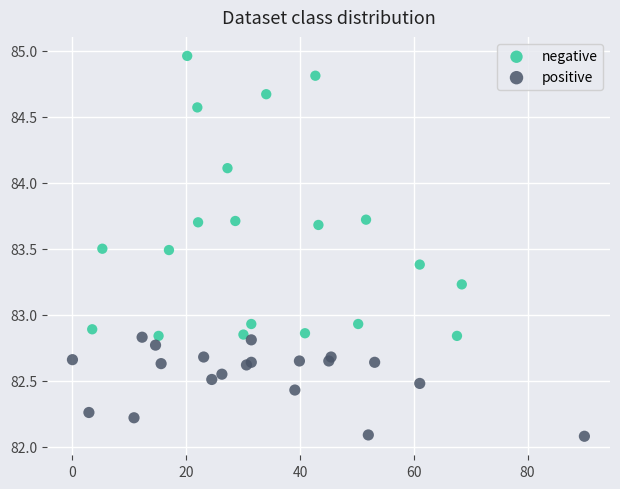

Which series reaches the maximum Y coordinate?

negative